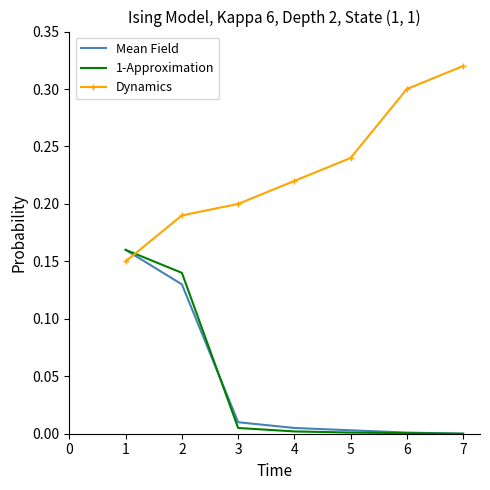

What are all the series names shown in the legend?

Mean Field, 1-Approximation, Dynamics